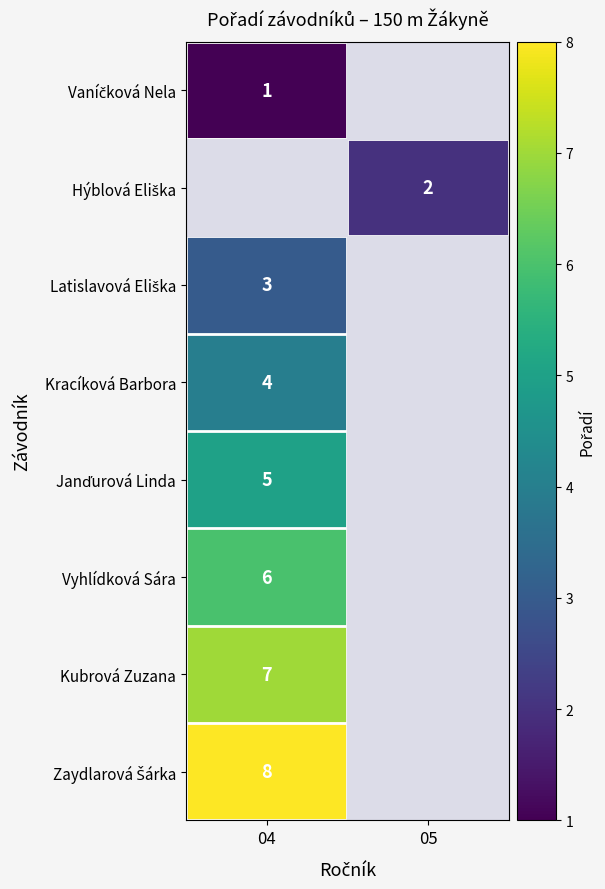

What is the difference between the highest and lowest values at 04?

7.0